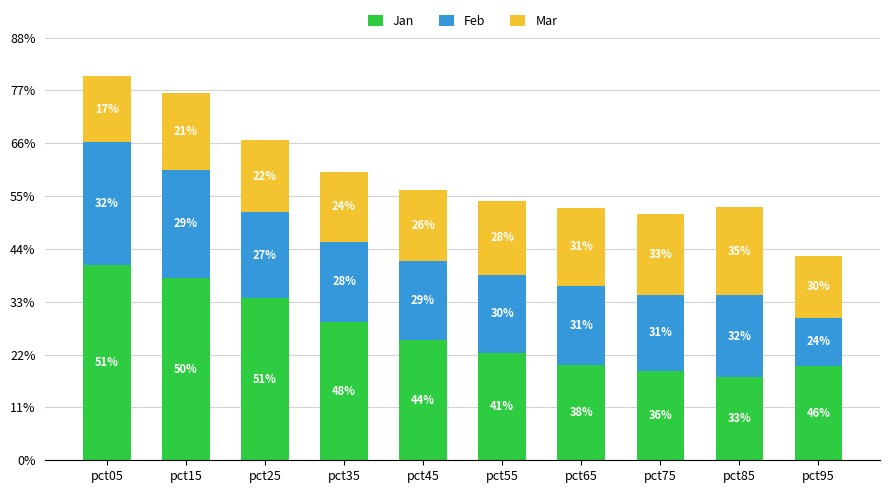

What are all the series names shown in the legend?

Jan, Feb, Mar